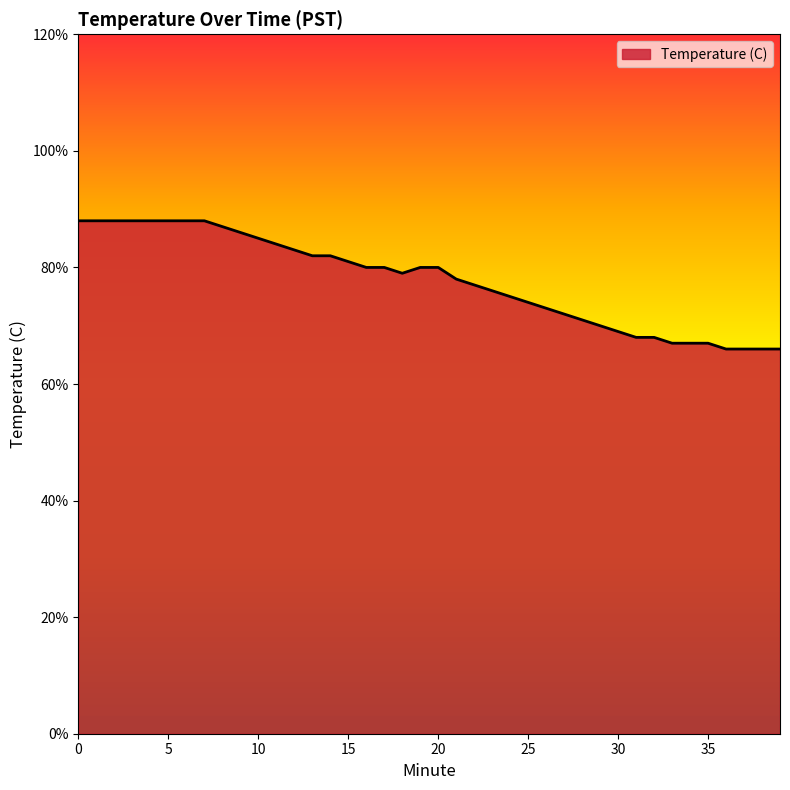

Rank the categories by value from lowest to highest.

36, 37, 38, 39, 33, 34, 35, 31, 32, 30, 29, 28, 27, 26, 25, 24, 23, 22, 21, 18, 16, 17, 19, 20, 15, 13, 14, 12, 11, 10, 9, 8, 0, 1, 2, 3, 4, 5, 6, 7